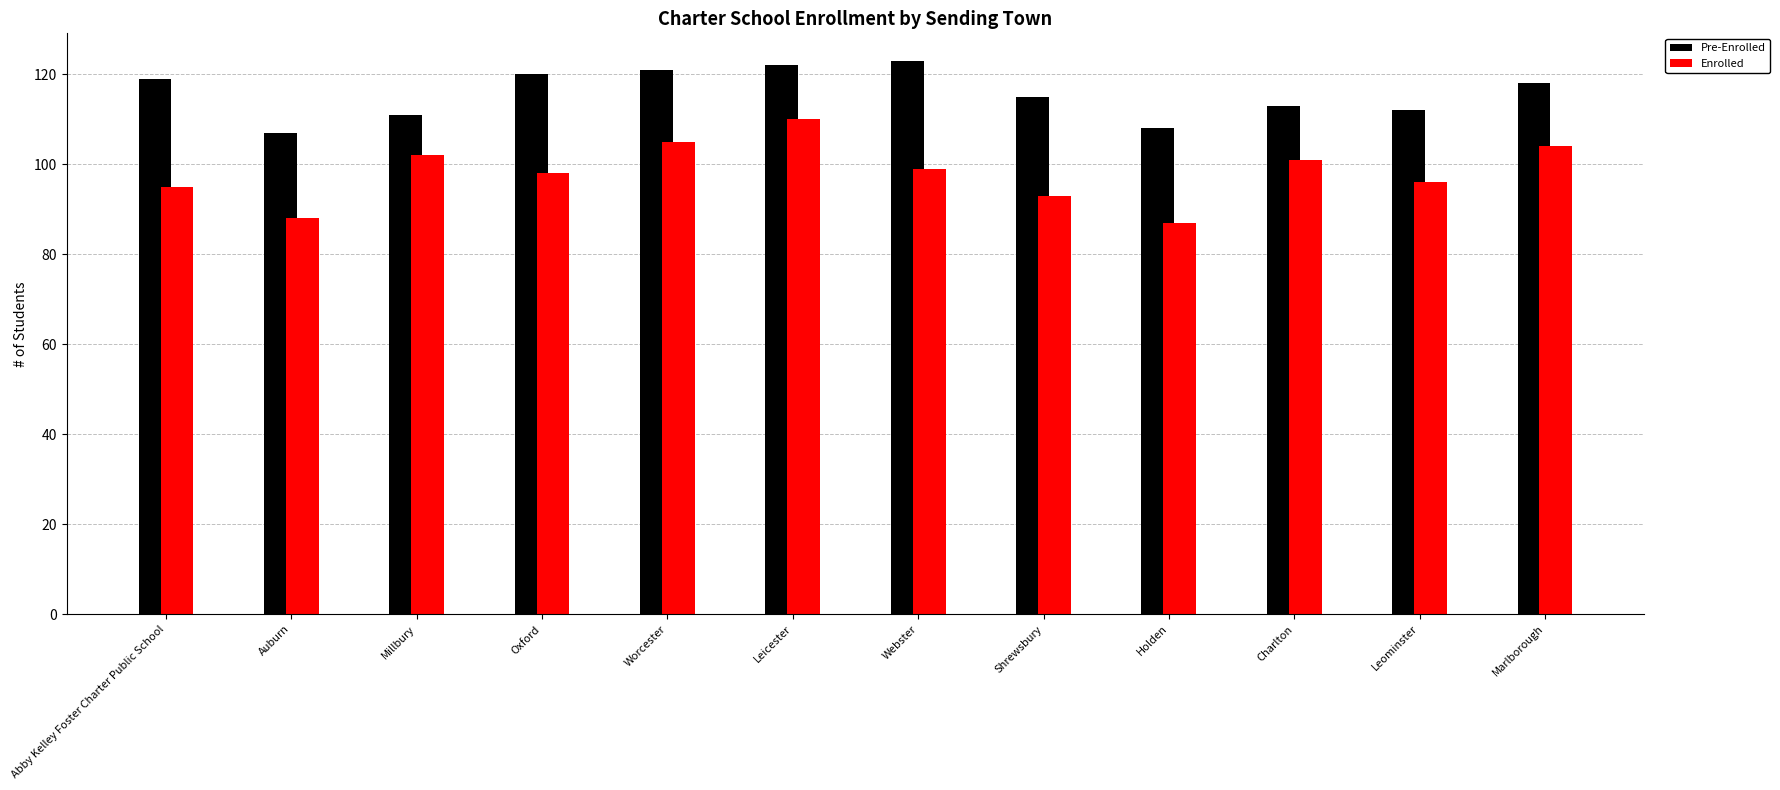

What is the difference between the second highest and second lowest values in the Pre-Enrolled series?

14